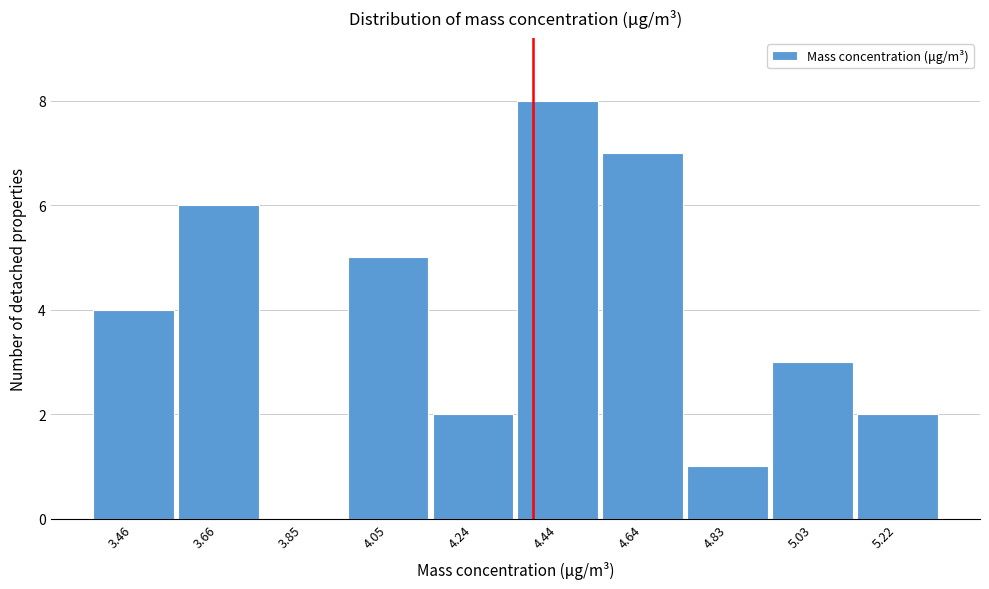

Reading left to right, transcribe all the data shown in this chart.

3.46=4	3.66=6	3.85=0	4.05=5	4.24=2	4.44=8	4.64=7	4.83=1	5.03=3	5.22=2